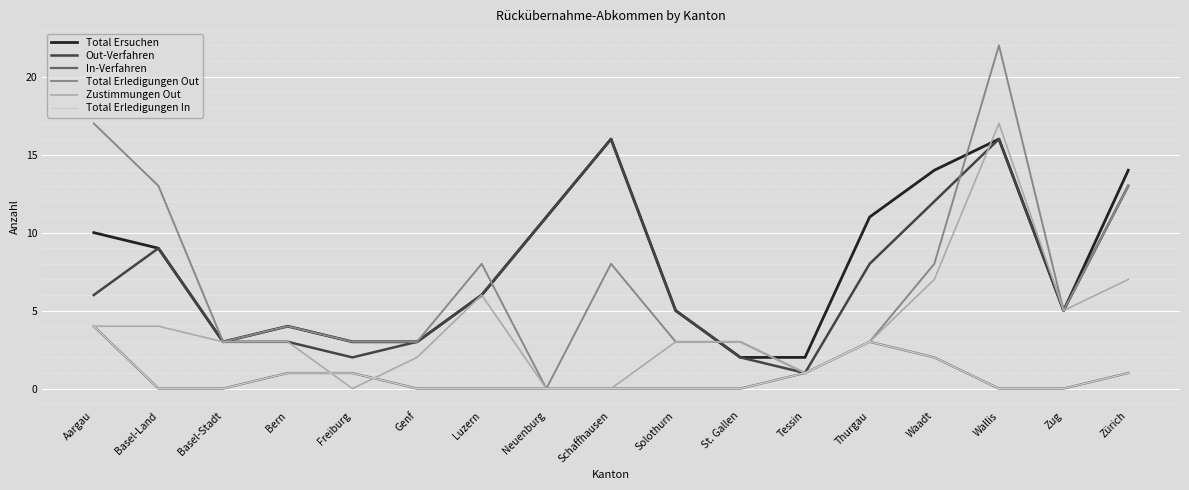

Does the chart display data point markers on the line(s)?

No